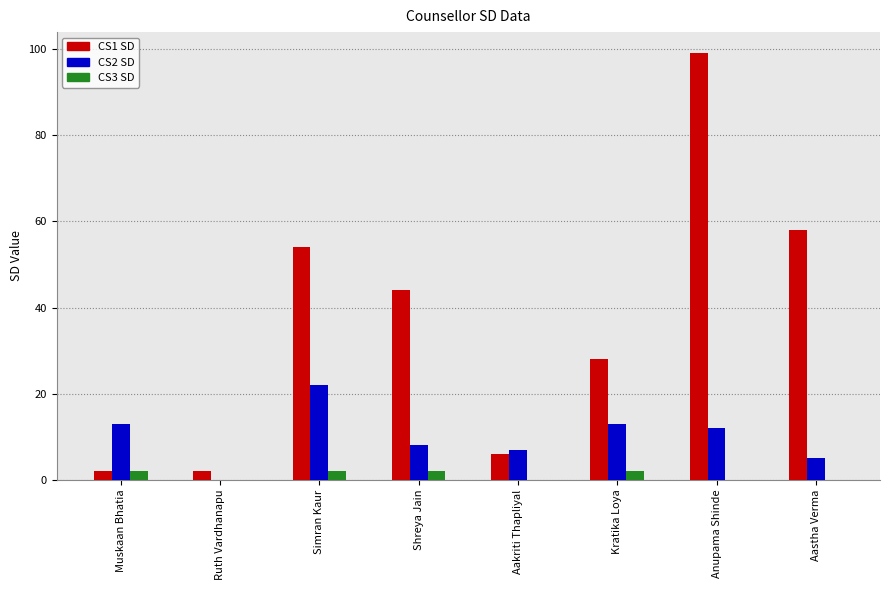

What is the maximum value for CS2 SD?

22